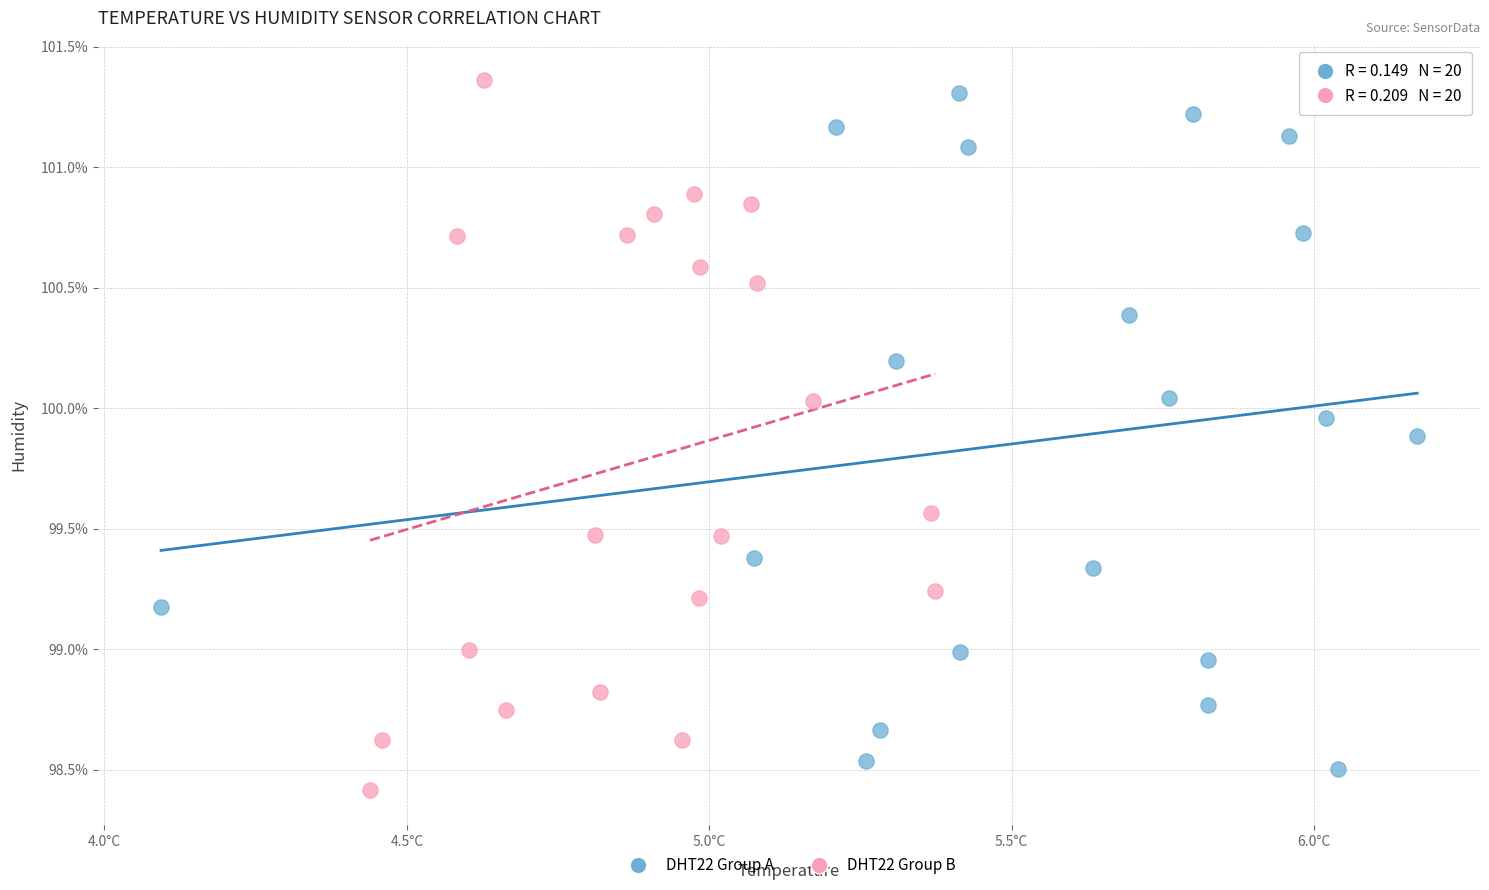

Which series contains the lowest Y value?

DHT22 Group B